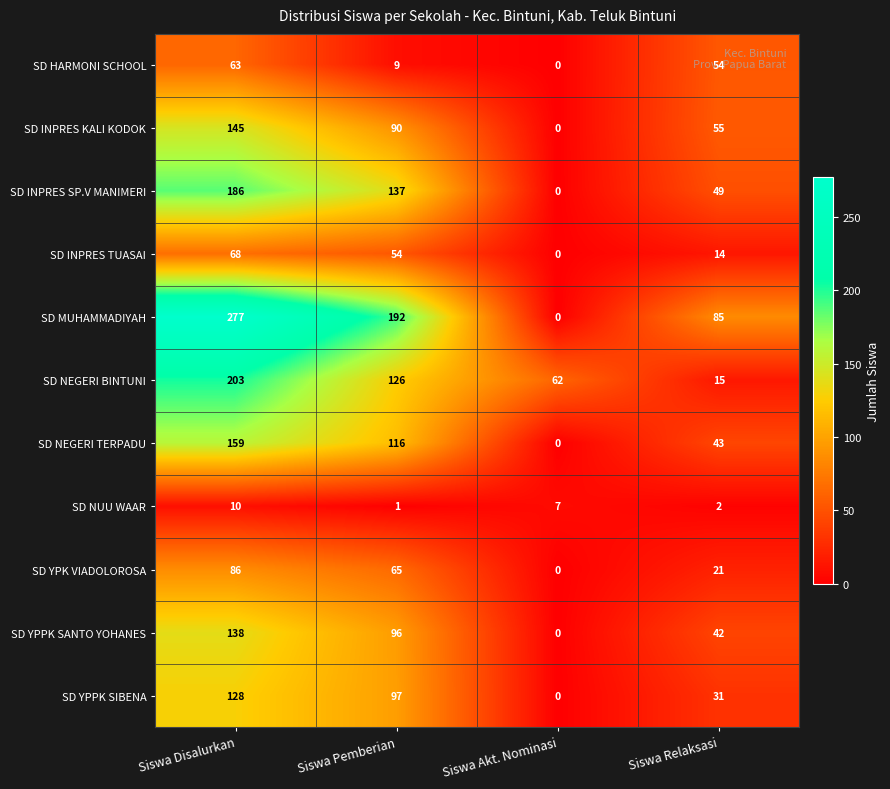

The value of SD INPRES KALI KODOK at Siswa Disalurkan is 90. True or false?

False